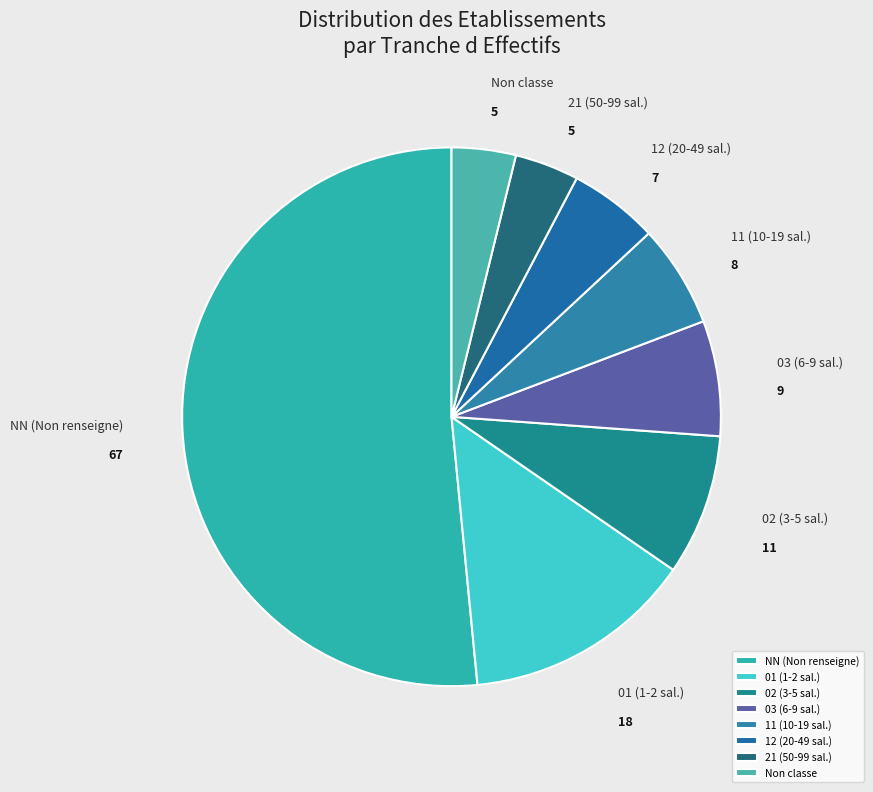

Do 11 (10-19 sal.) and NN (Non renseigne) together represent more than half of the pie?

Yes